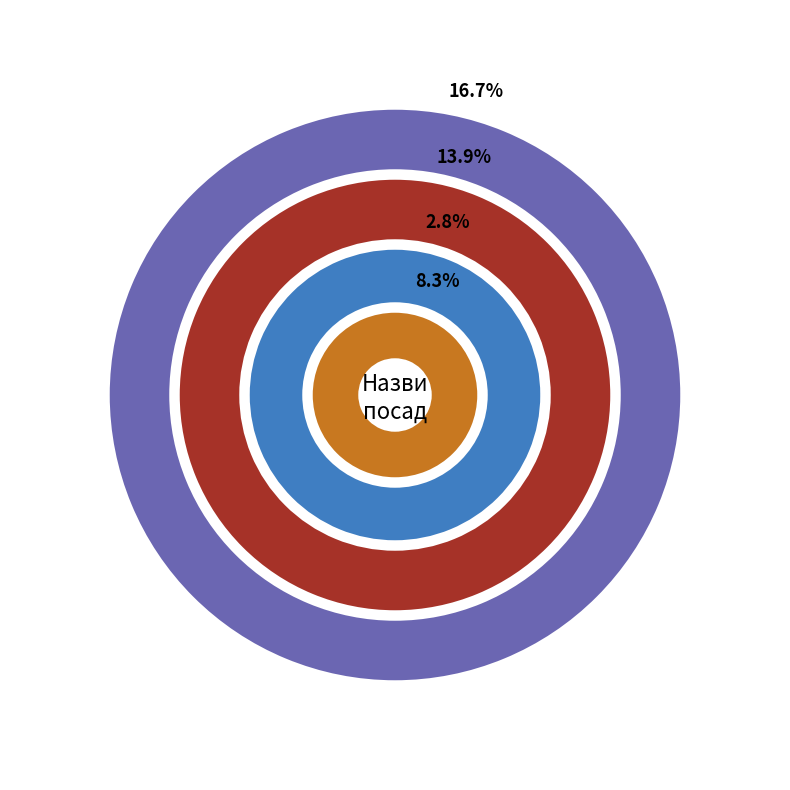

What is the largest slice in the pie chart?

Завідувач філією